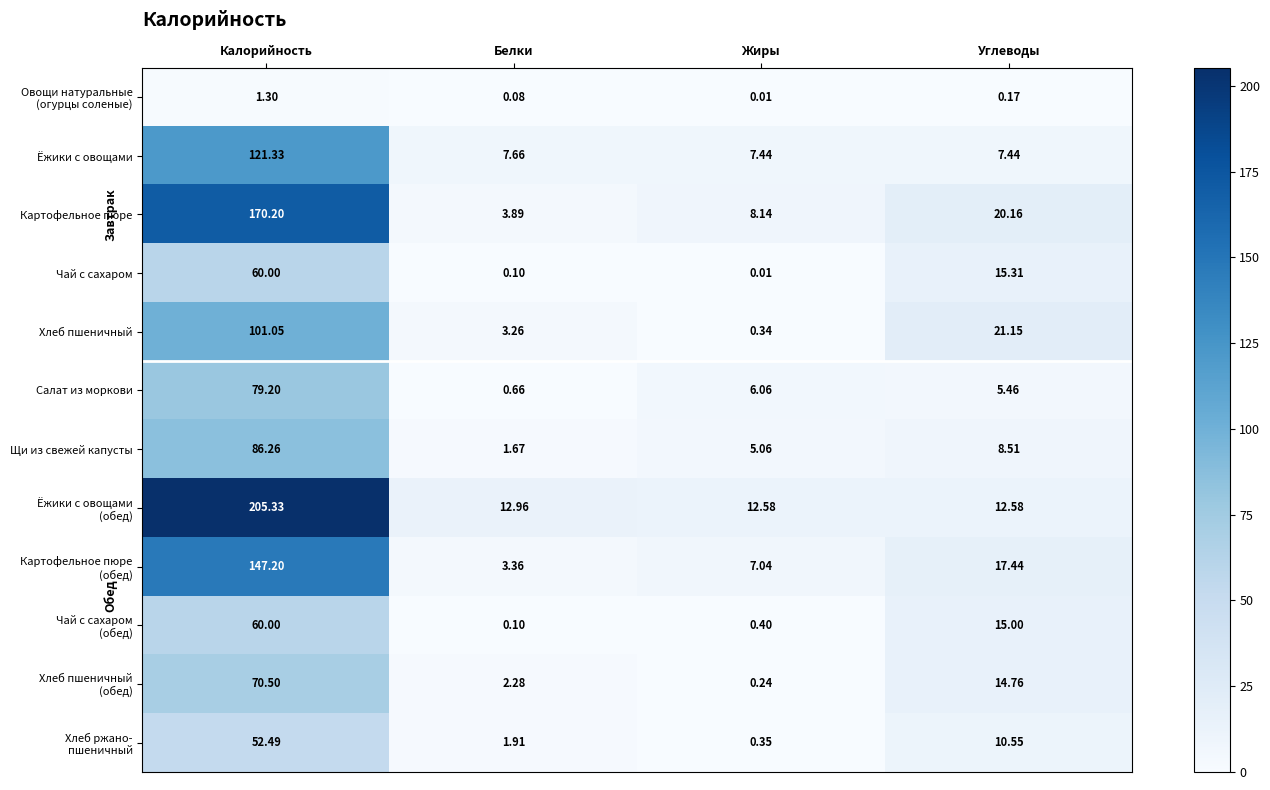

What is the total value across all series at Углеводы?

148.5